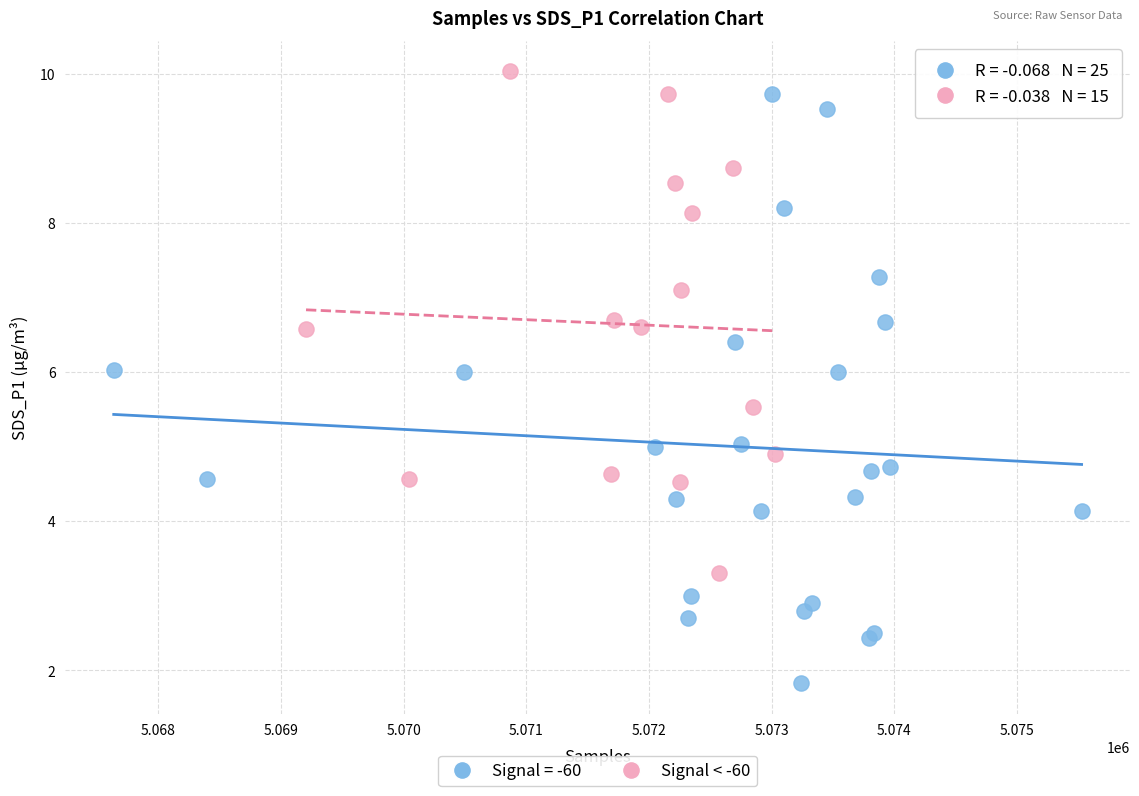

Which series contains the lowest Y value?

Signal = -60